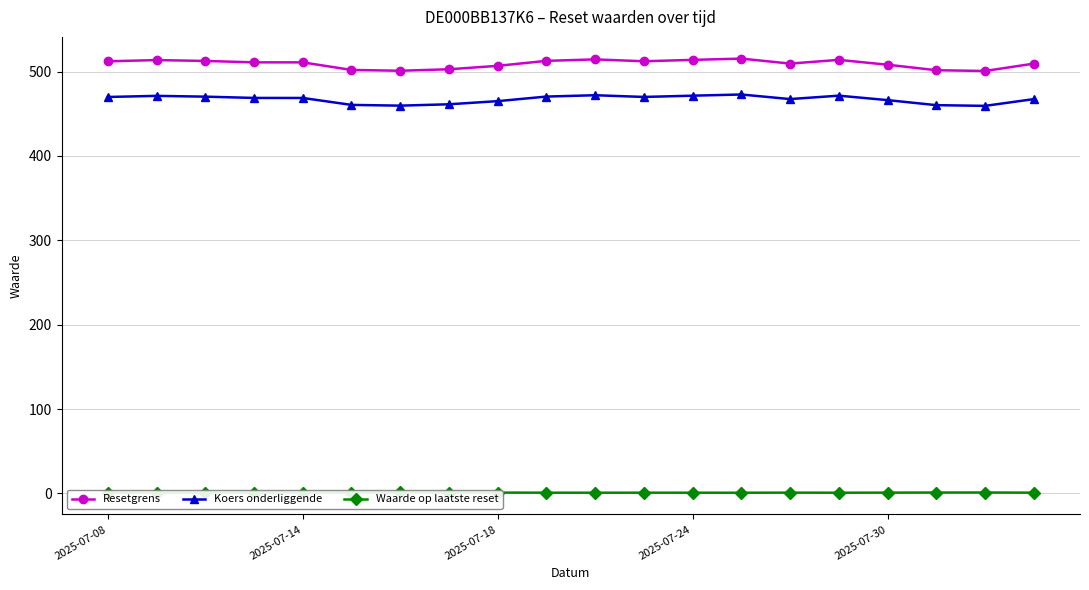

How many lines are shown in the chart?

3